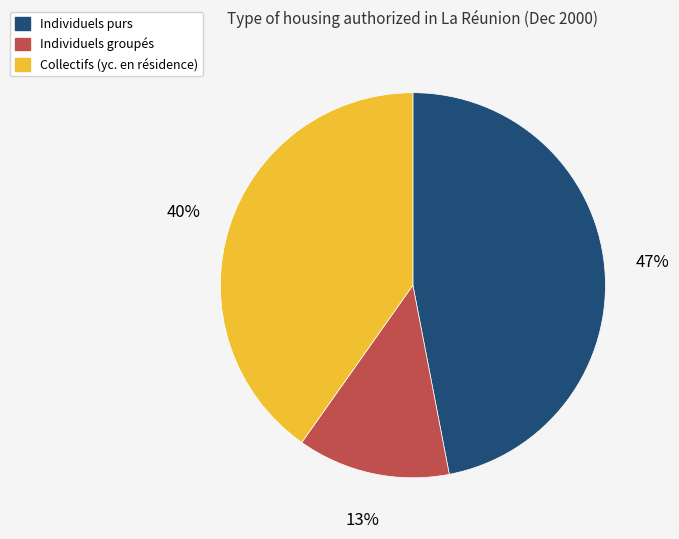

To the nearest percent, what is the difference between the largest and smallest slice percentages?

34%